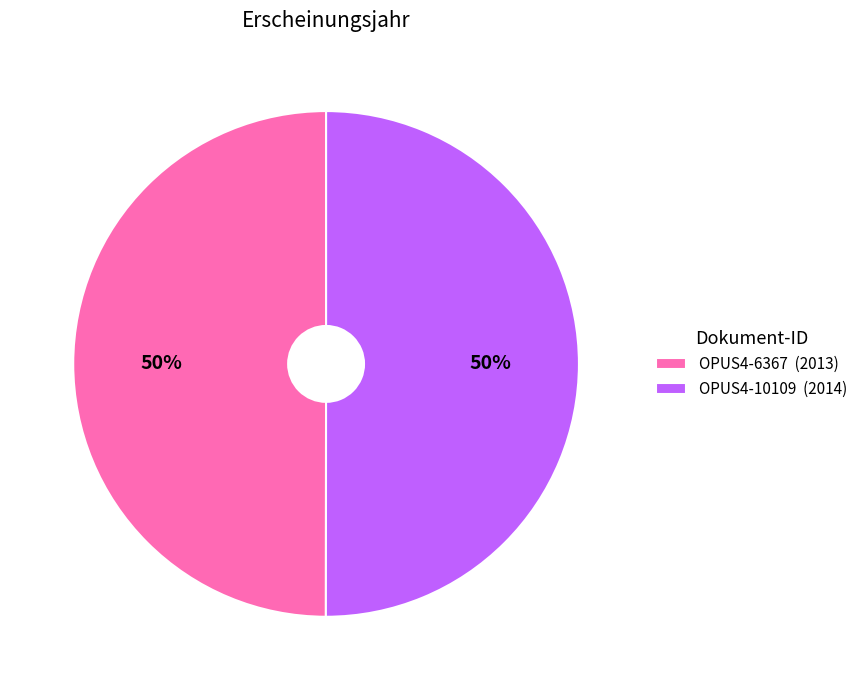

How many slices are in this pie chart?

2